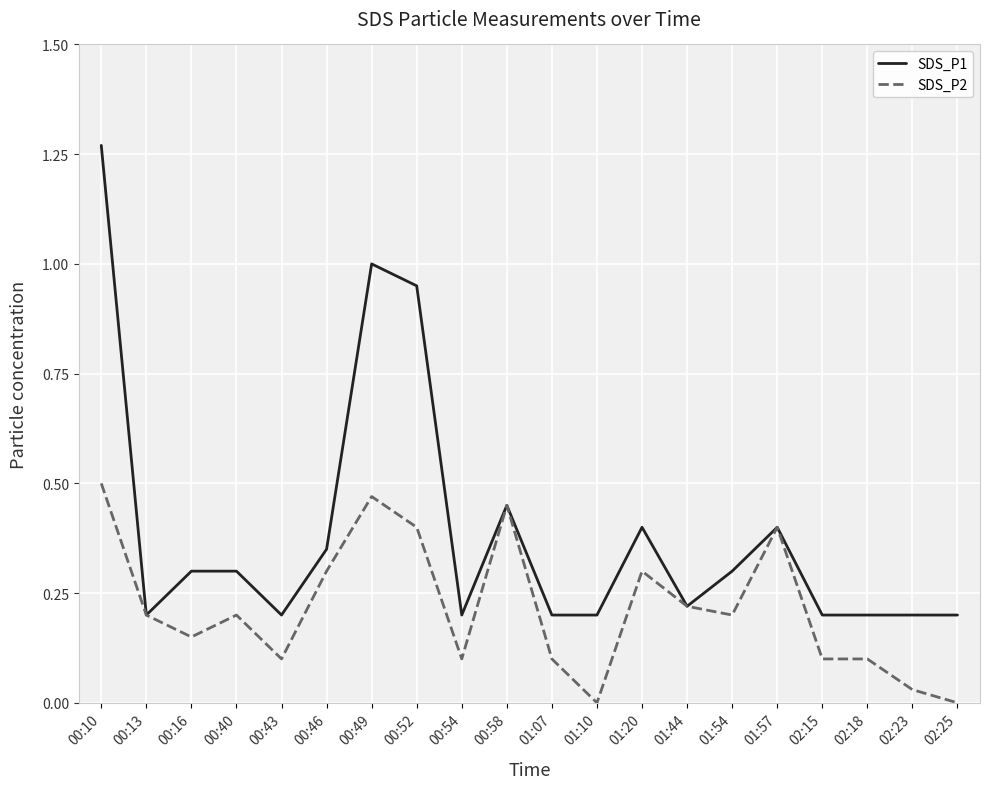

Rank the series by their maximum value, from lowest to highest.

SDS_P2, SDS_P1